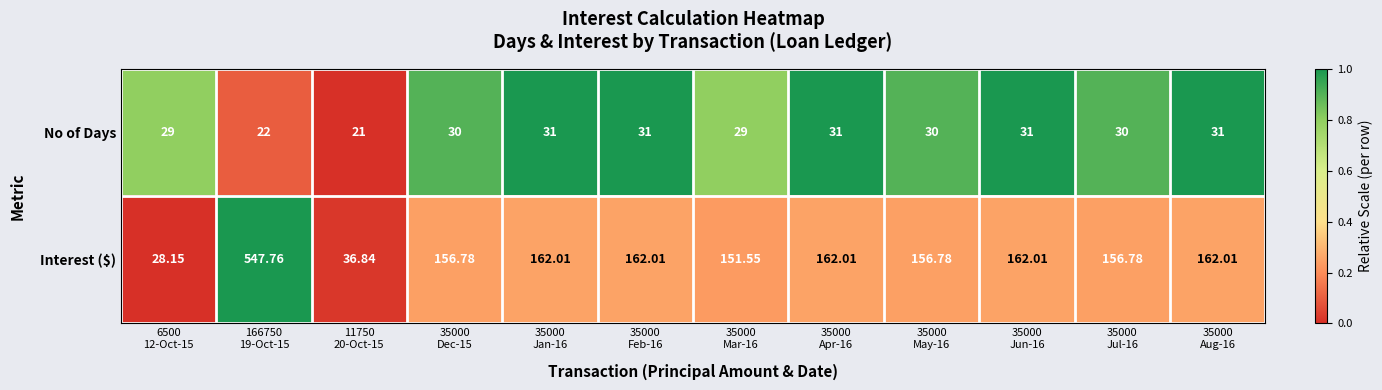

Which series has the largest total across all categories?

Interest ($)